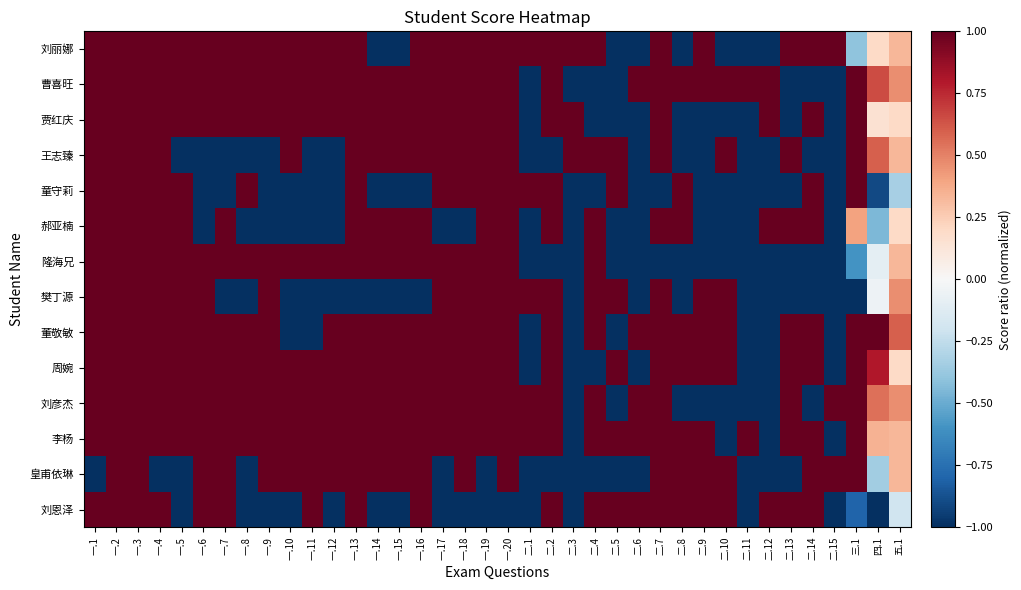

List the series in order of their peak value, lowest first.

刘丽娜, 曹喜旺, 贾红庆, 王志臻, 童守莉, 郝亚楠, 隆海兄, 樊丁源, 董敬敏, 周婉, 刘彦杰, 李杨, 皇甫依琳, 刘恩泽